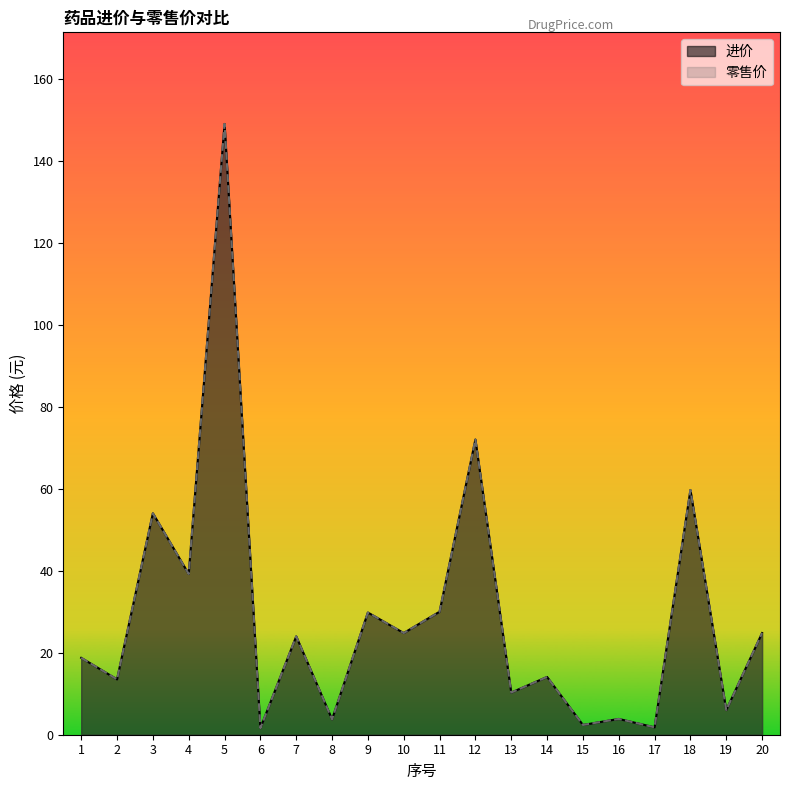

Which series has the widest spread of values?

进价